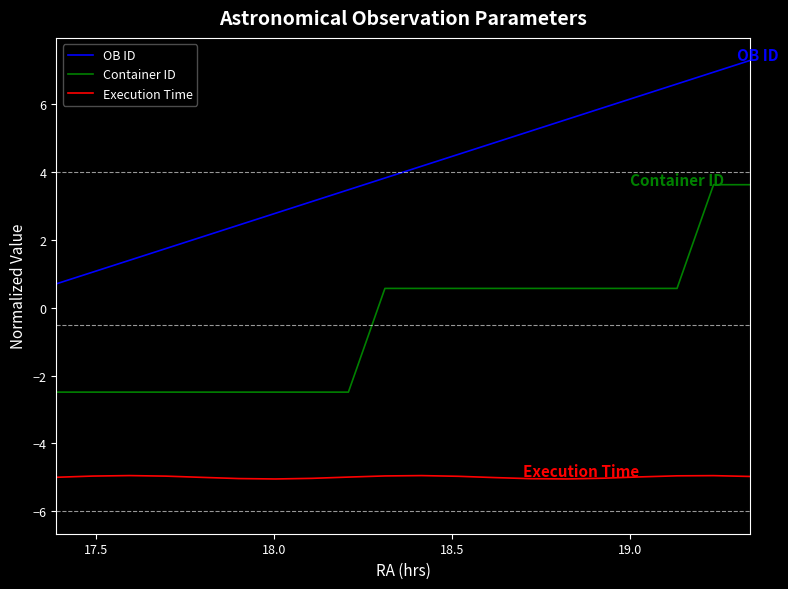

What is the maximum value shown in the chart?

7.3